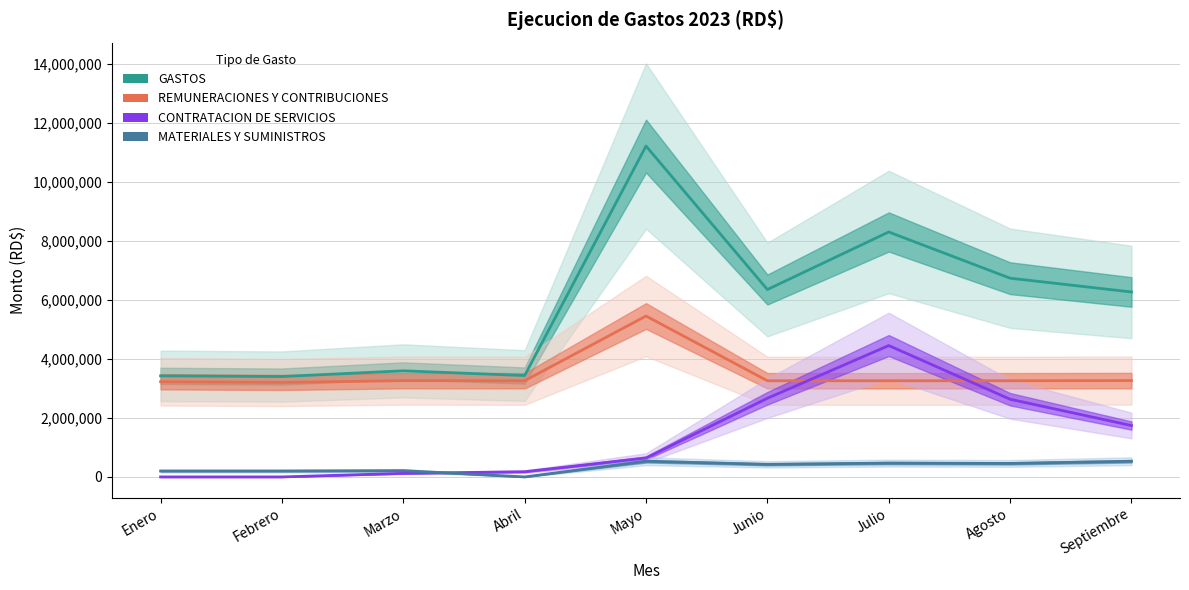

Which series ends up on top after the final intersection of CONTRATACION DE SERVICIOS and REMUNERACIONES Y CONTRIBUCIONES?

REMUNERACIONES Y CONTRIBUCIONES